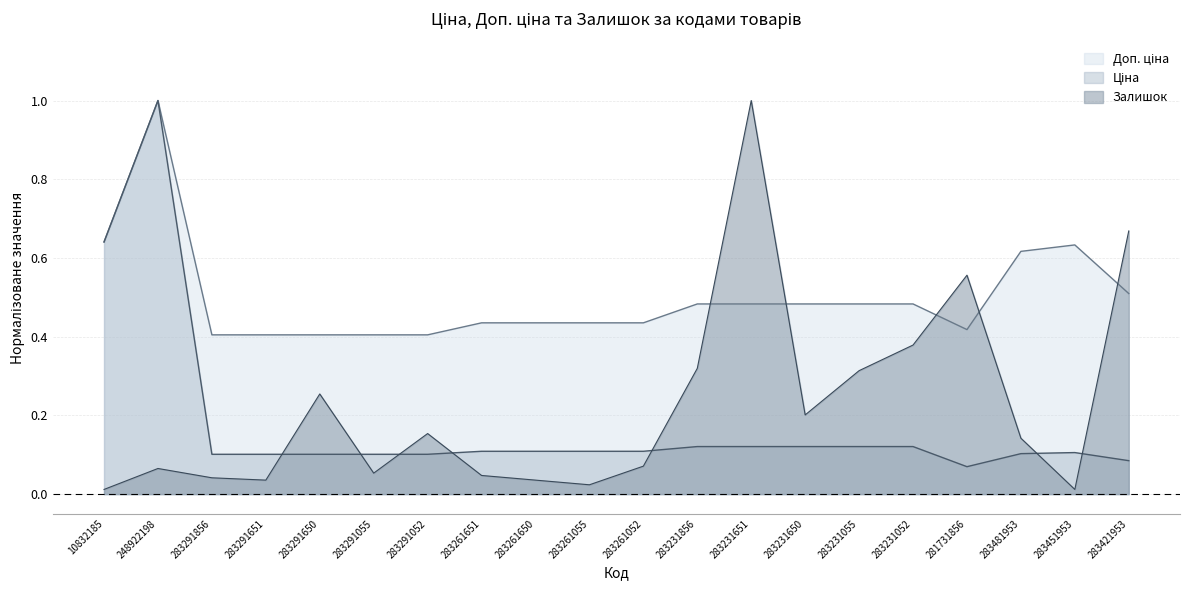

What is the highest value of the Ціна series?

1.0